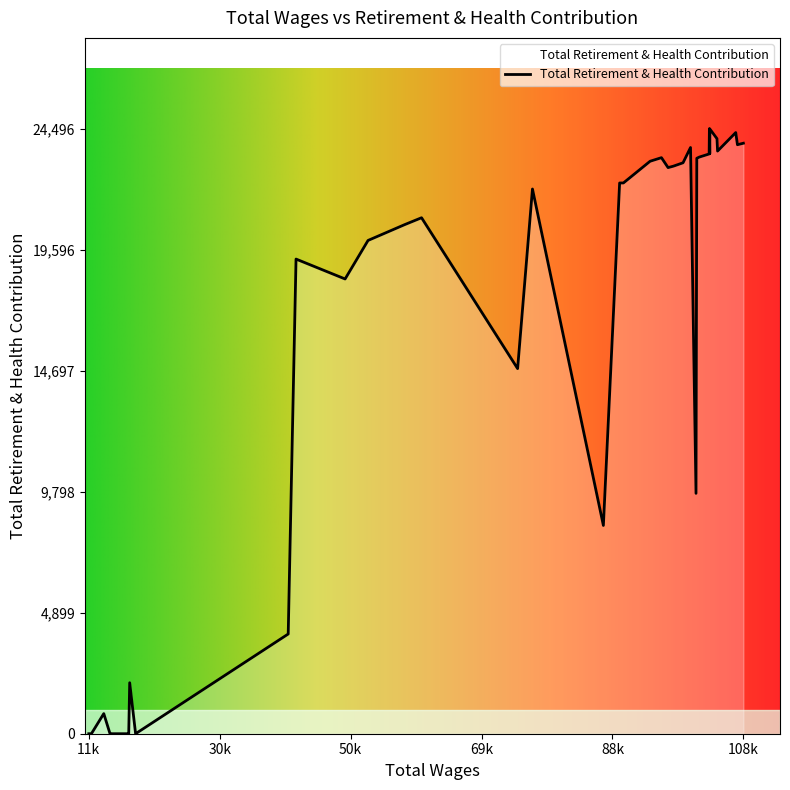

What is the difference between the maximum and minimum values?

24496